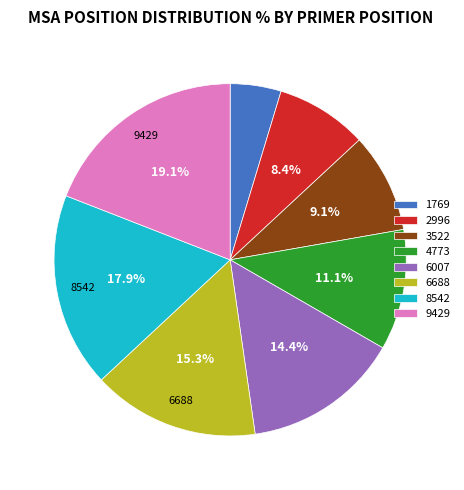

Does 1769 account for over 50% of the chart?

No